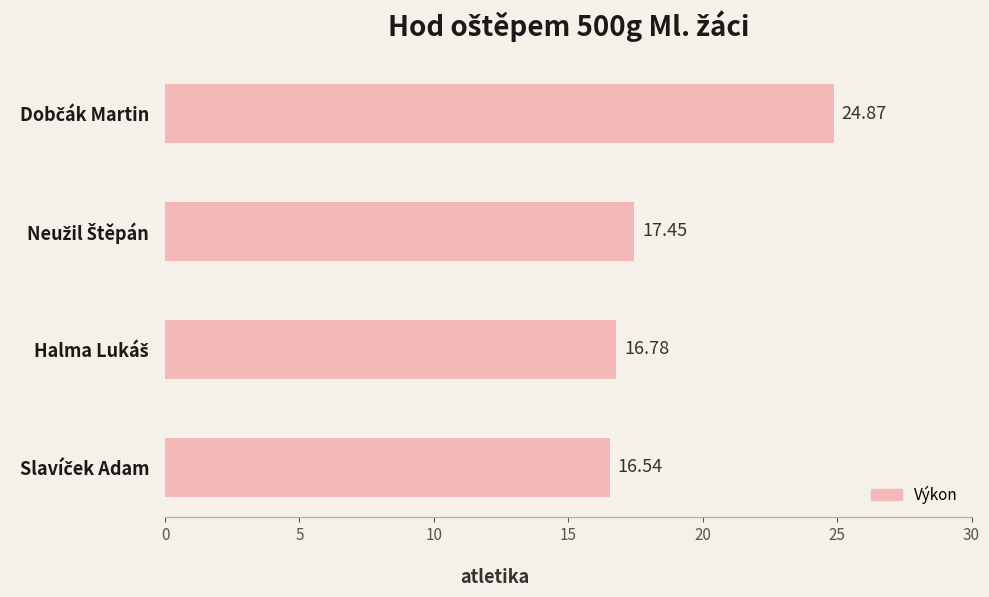

How many values are below 17?

2